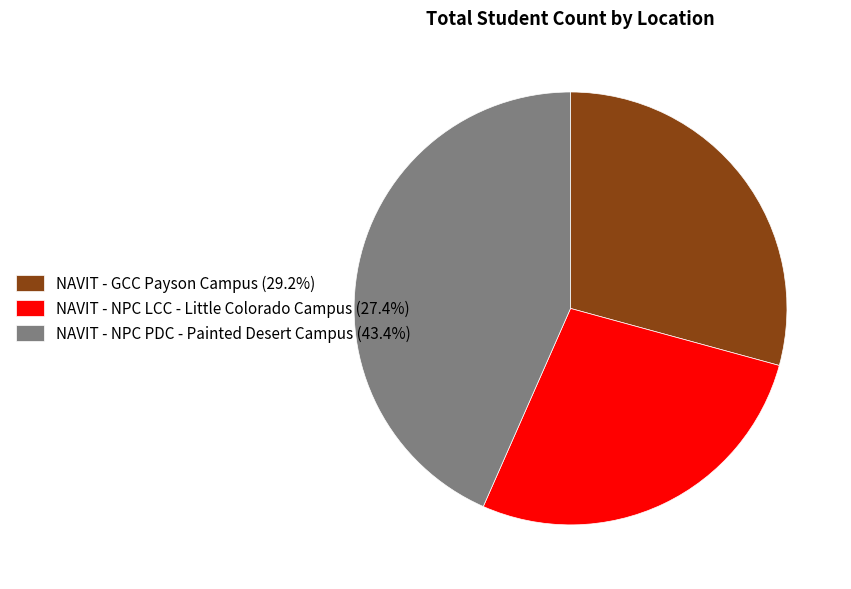

Approximately how many times larger is the value at NAVIT - NPC LCC - Little Colorado Campus (27.4%) compared to NAVIT - GCC Payson Campus (29.2%)?

0.9